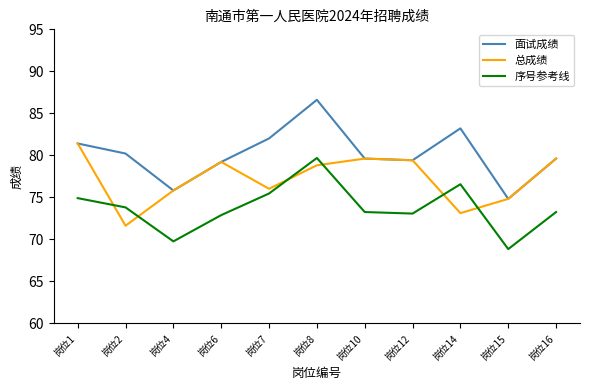

Which label corresponds to the largest value in the chart?

岗位8